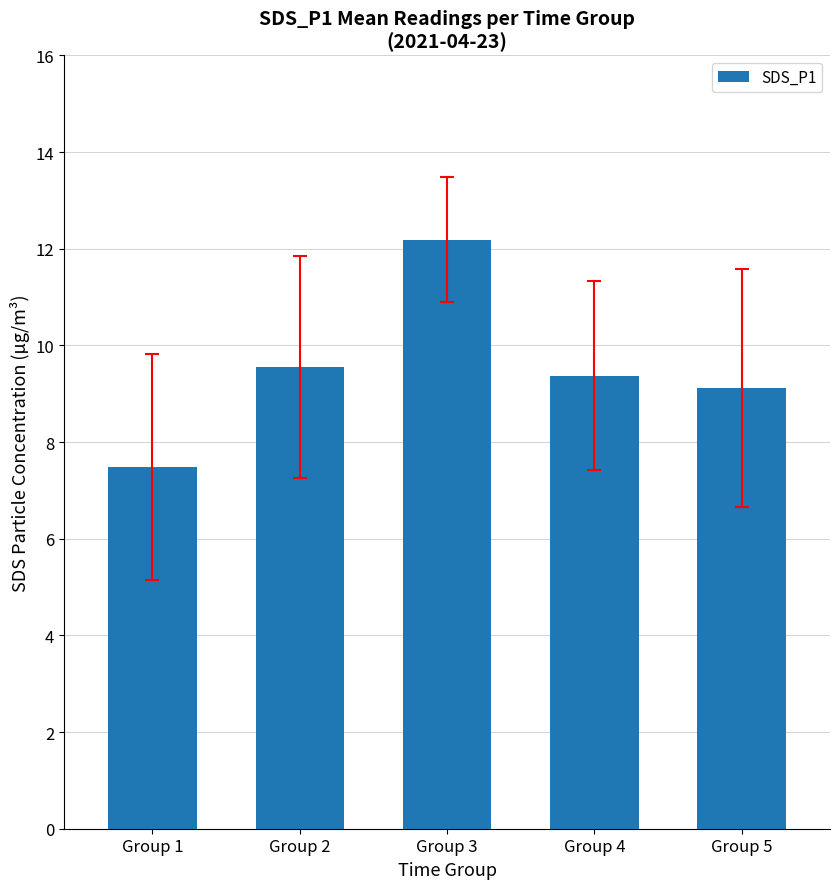

What is the value of the 5th bar from the left?

9.1